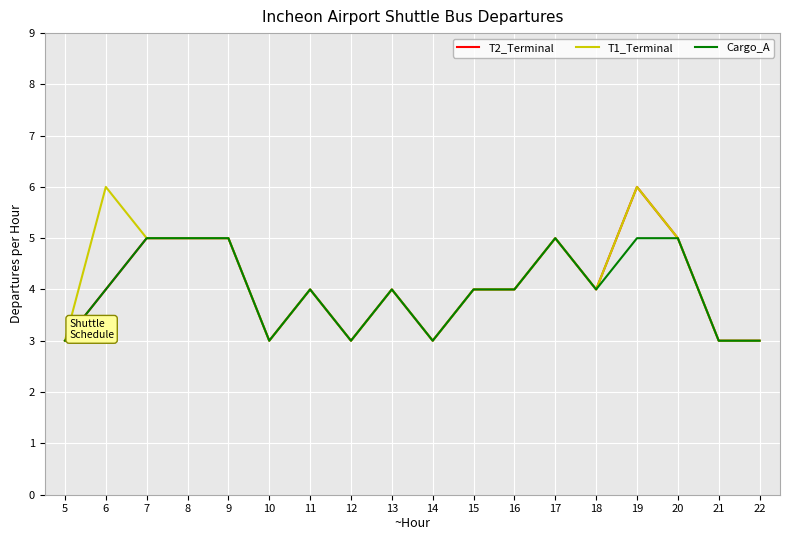

Is the value of T1_Terminal at 8 greater than the value of T2_Terminal at 15?

Yes